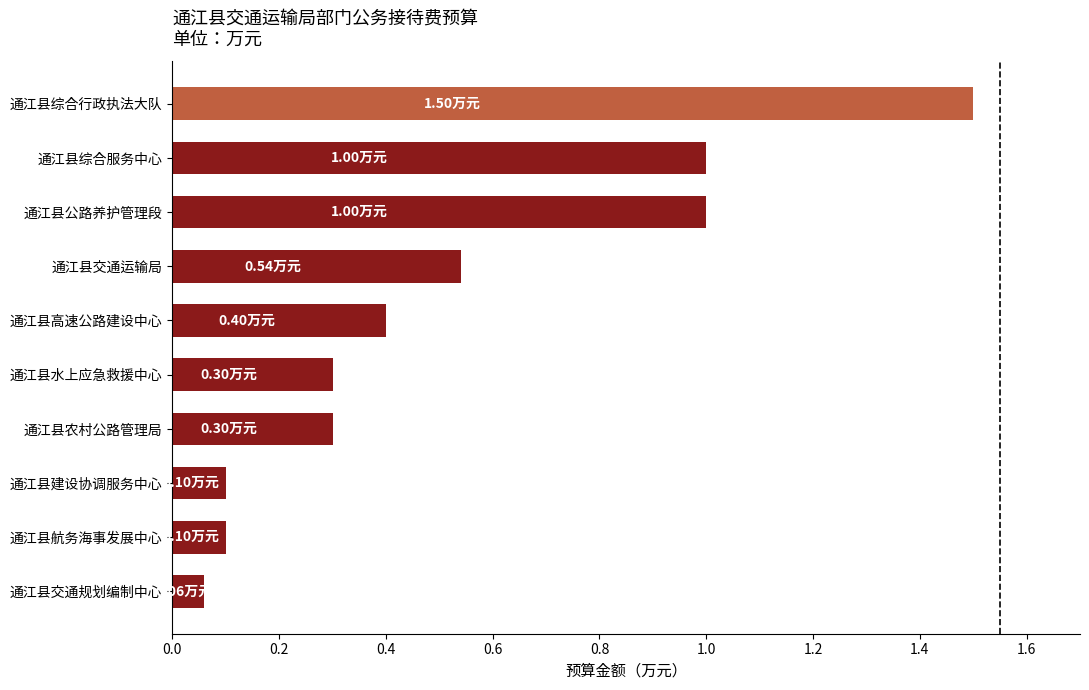

At which label is the value closest to 0?

通江县交通规划编制中心